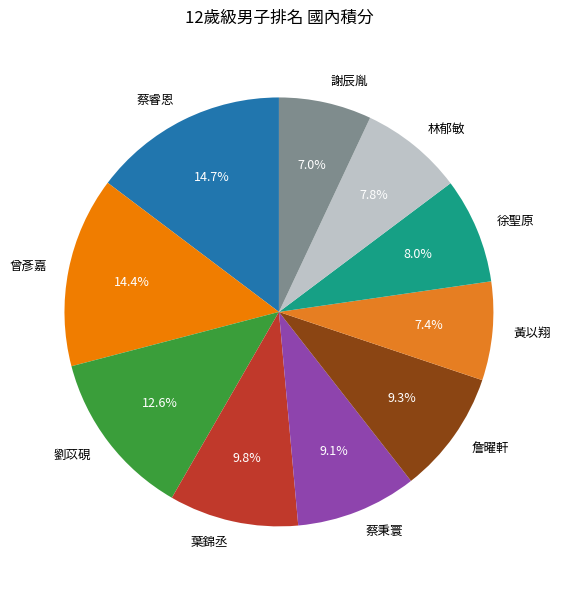

How many segments does this pie chart have?

10